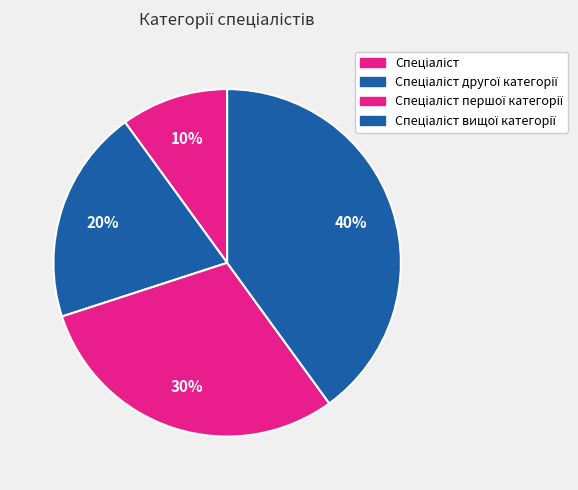

Count the number of slices in the pie.

4